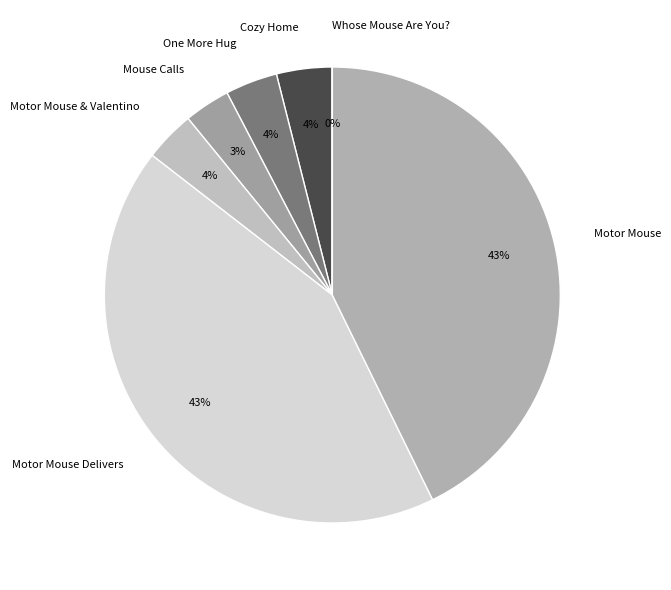

To the nearest percent, what percentage of the pie is Motor Mouse & Valentino?

4%